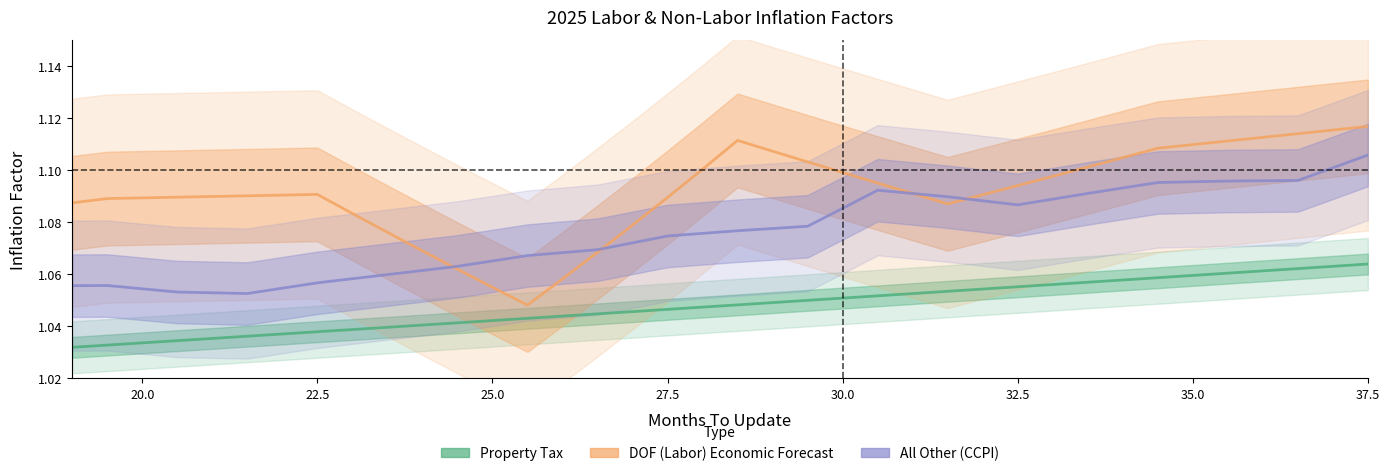

True or false: All Other (CCPI) and Property Tax cross at least once.

False